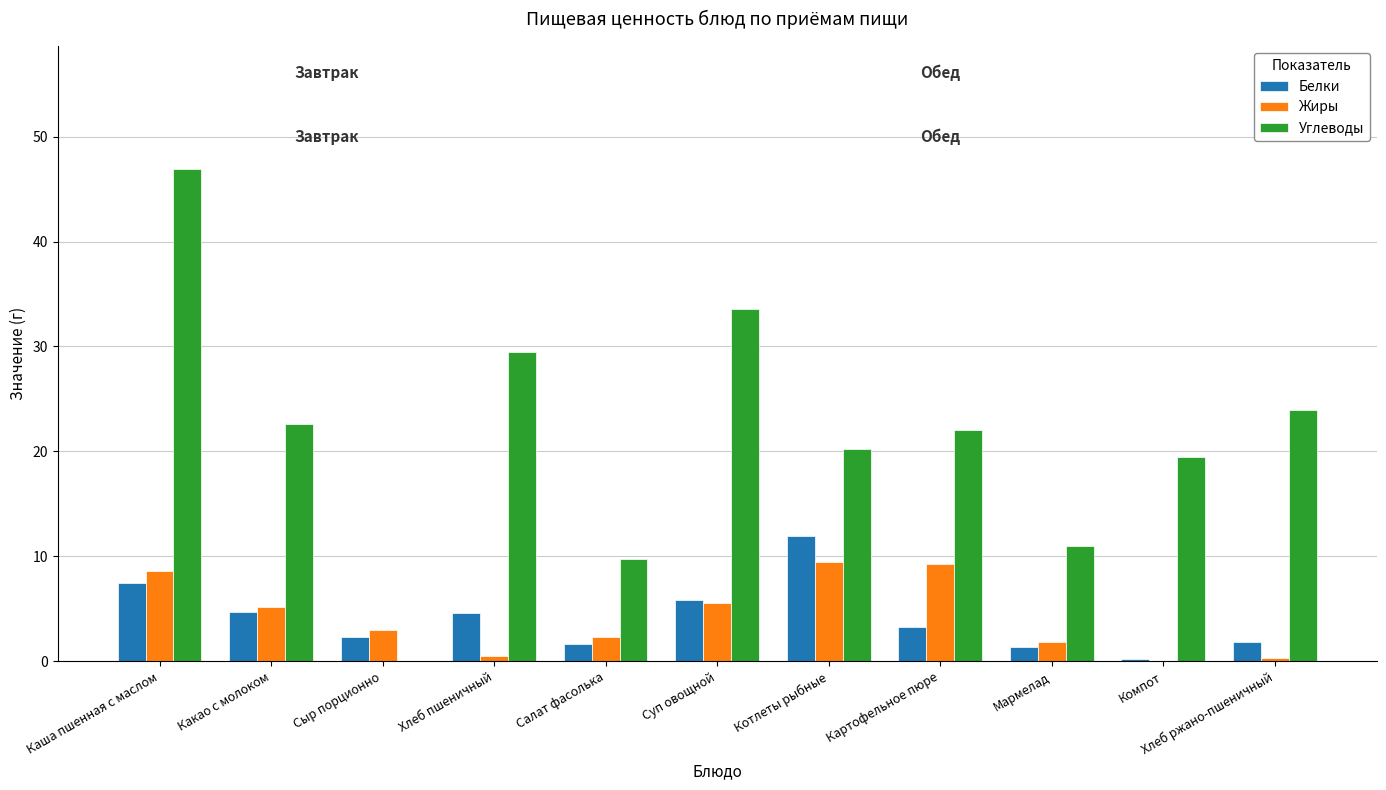

What is the sum of all Углеводы values?

238.9